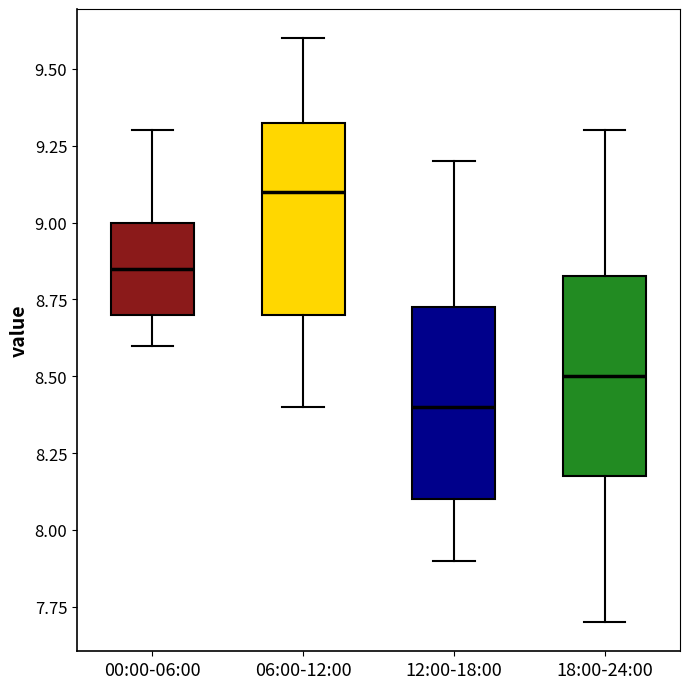

Which box's median line is the highest?

06:00-12:00